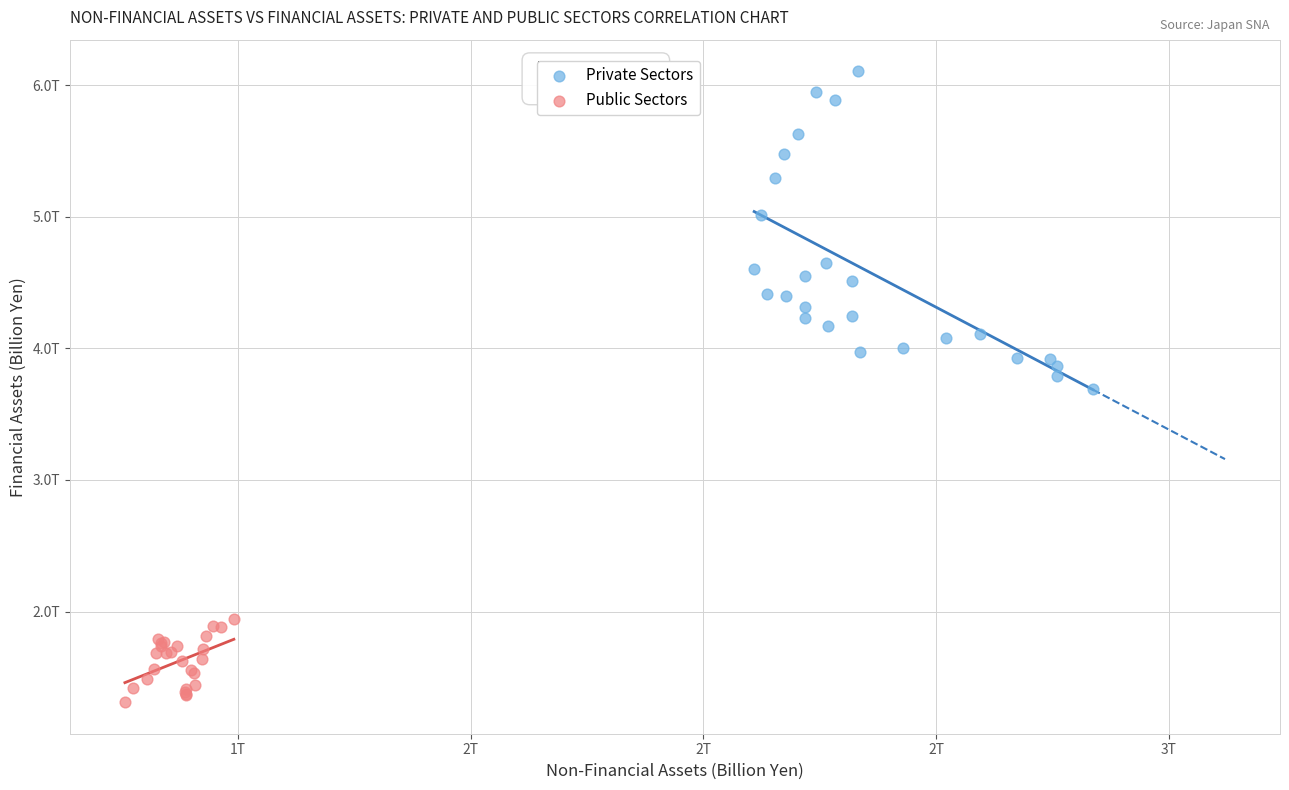

Which series has the largest Y range (max minus min)?

Private Sectors